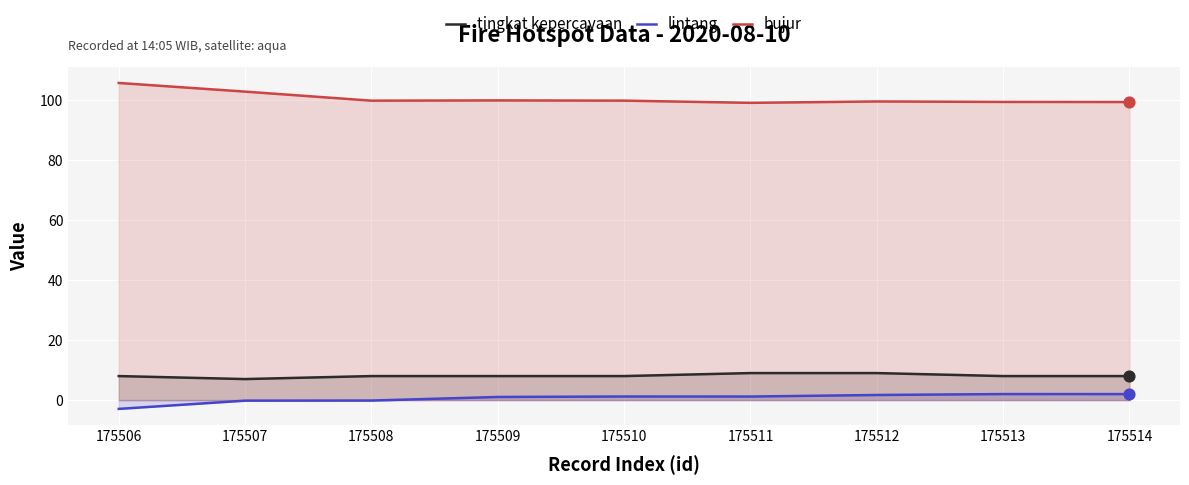

Is the value of tingkat kepercayaan at 175509 greater than the value of lintang at 175512?

Yes